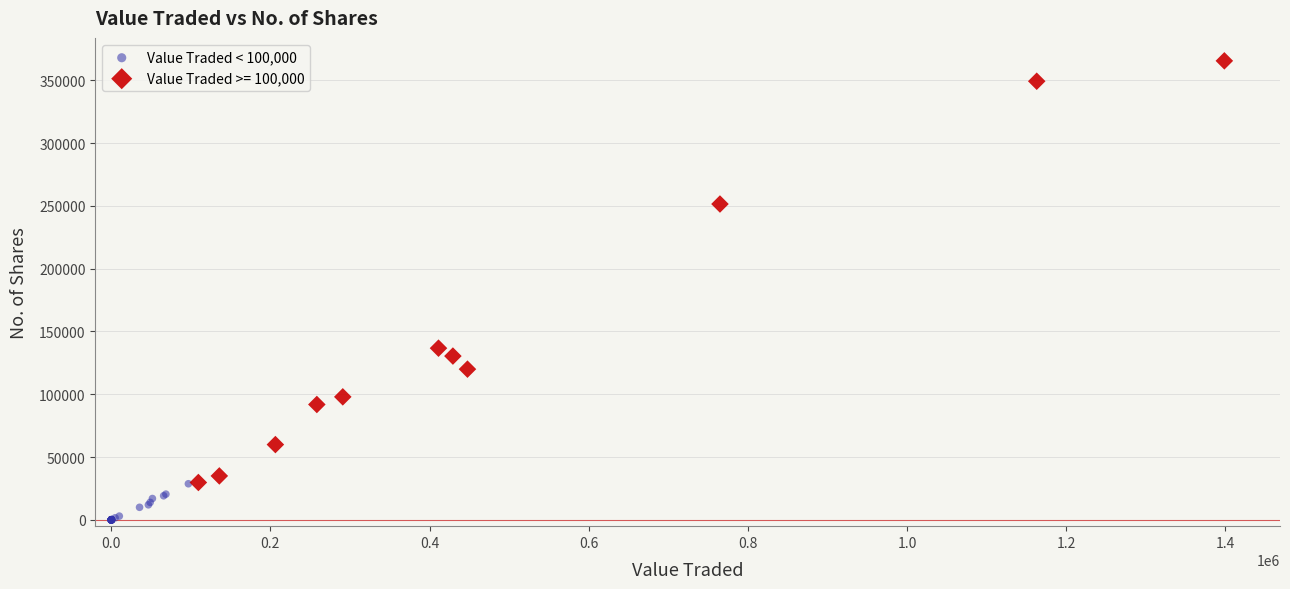

Which series reaches the maximum Y coordinate?

Value Traded >= 100,000